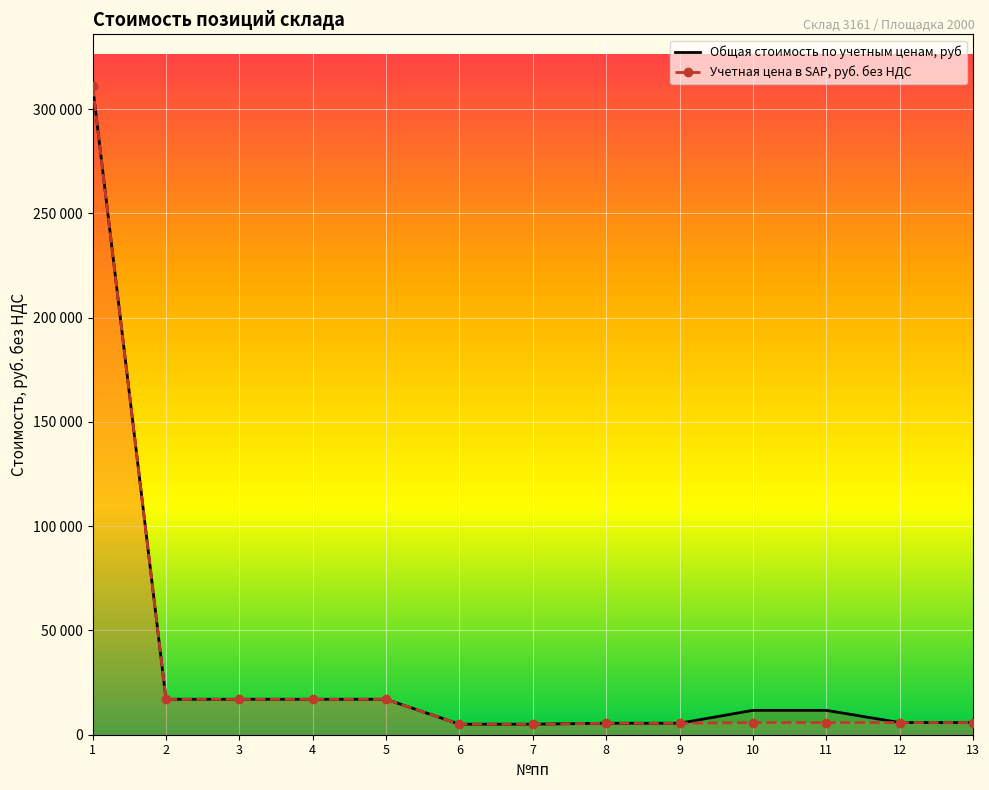

List the series in order of their overall mean, highest first.

Общая стоимость по учетным ценам, руб, Учетная цена в SAP, руб. без НДС